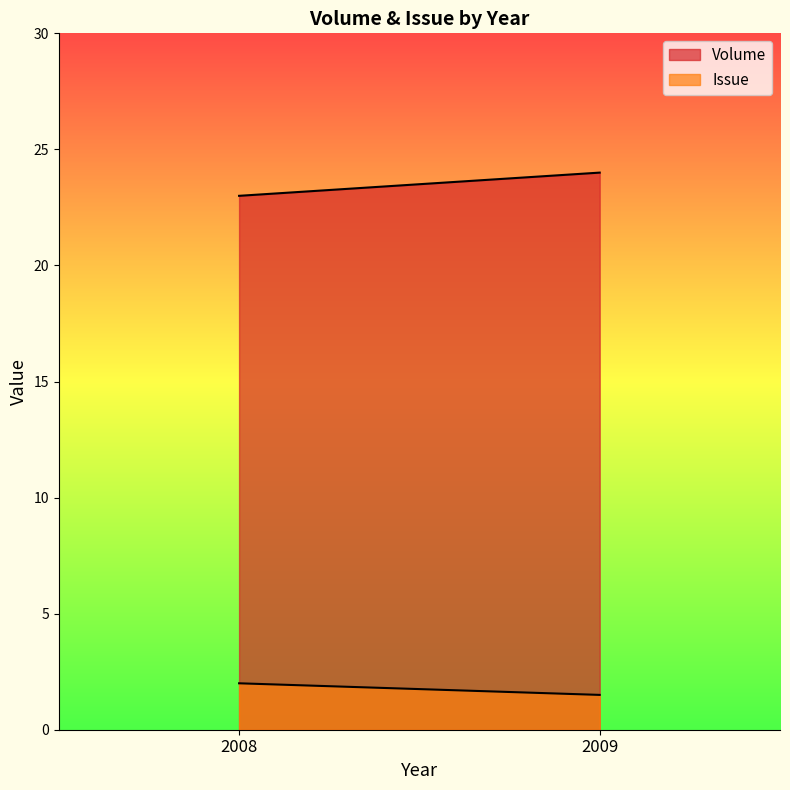

At which category does the chart reach its minimum across all series?

2009